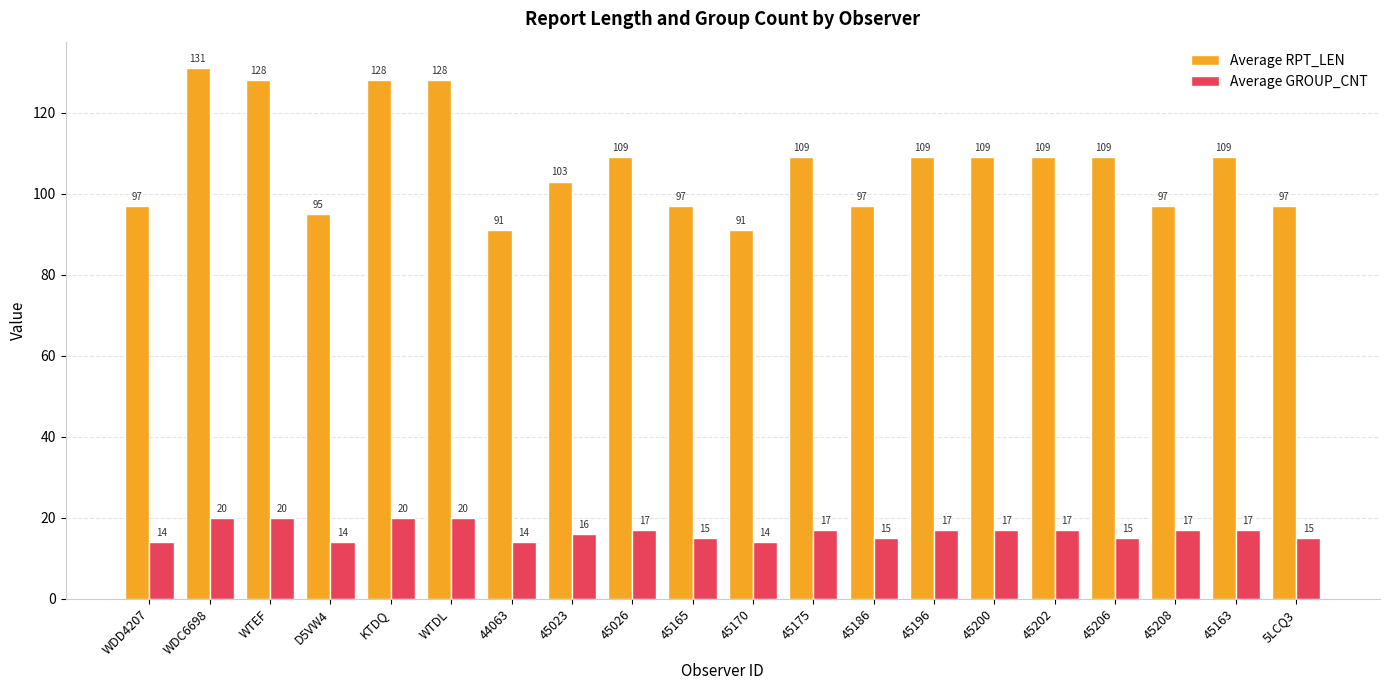

Does the chart contain stacked bars?

No